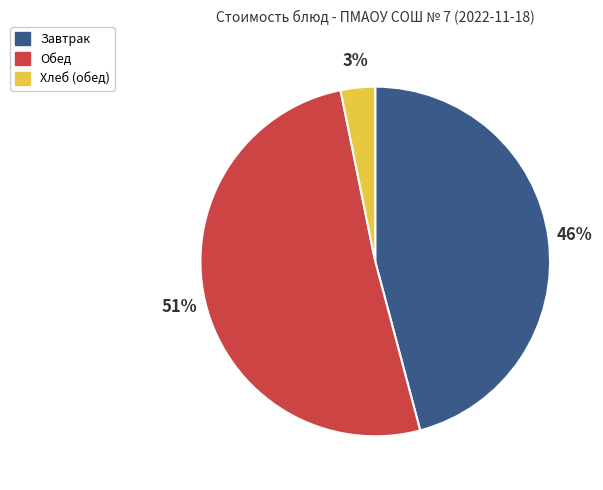

To the nearest percent, what is the difference between the largest and smallest slice percentages?

48%